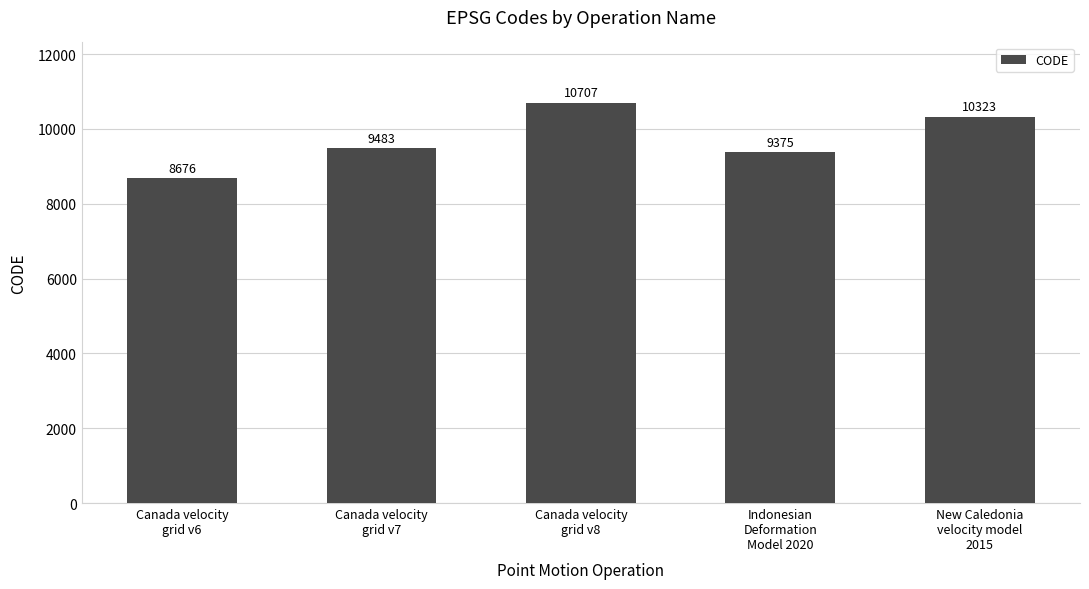

Rank the categories by value from highest to lowest.

Canada velocity
grid v8, New Caledonia
velocity model
2015, Canada velocity
grid v7, Indonesian
Deformation
Model 2020, Canada velocity
grid v6